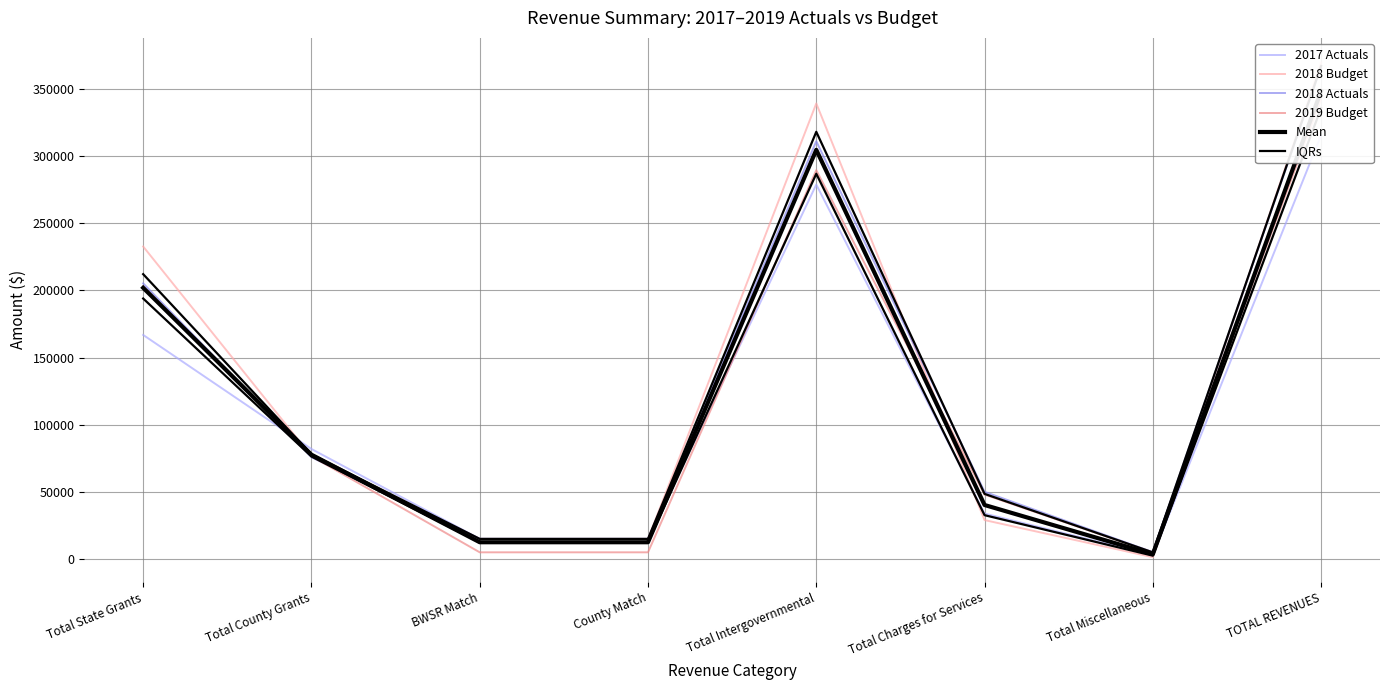

Is the value of 2018 Actuals at Total Miscellaneous greater than the value of IQRs at Total County Grants?

No